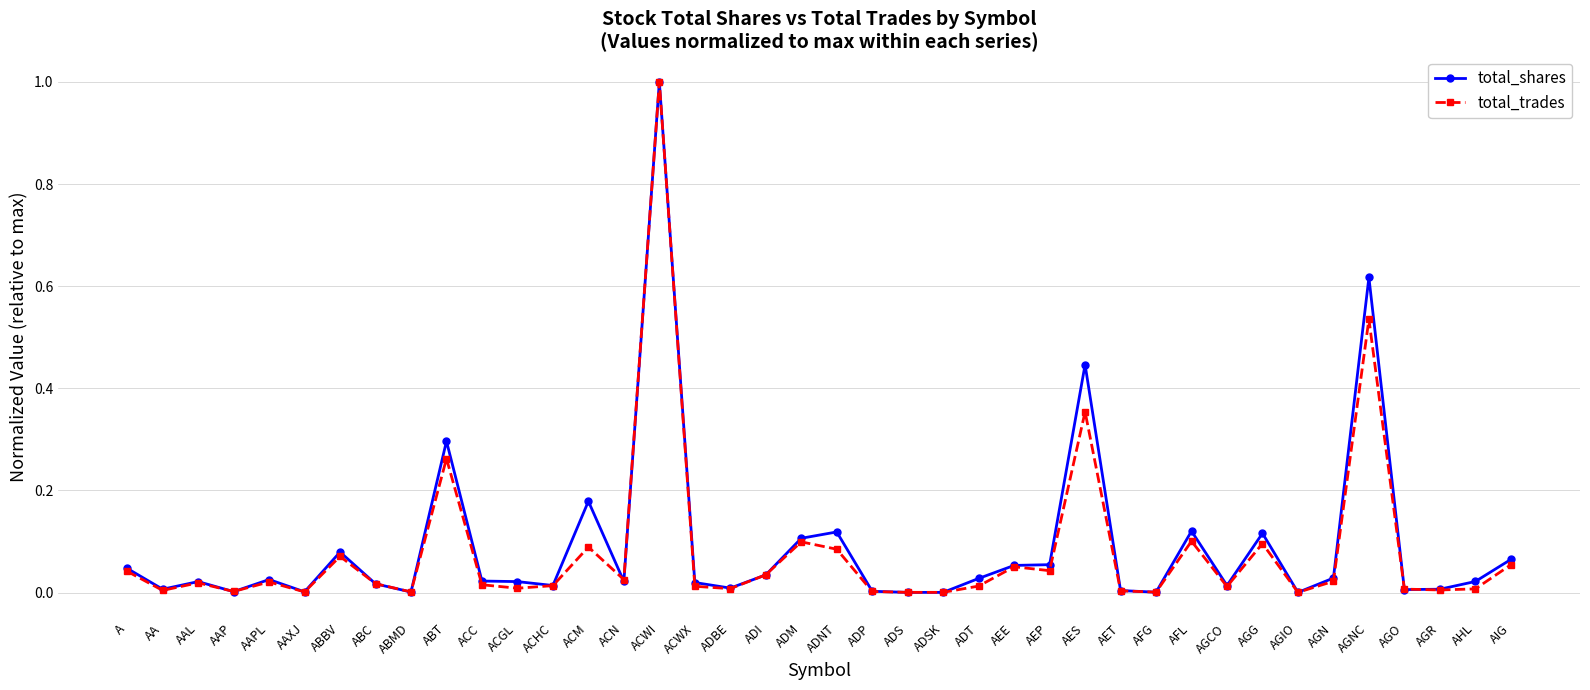

What is the label of the 35th point from the right?

AAXJ